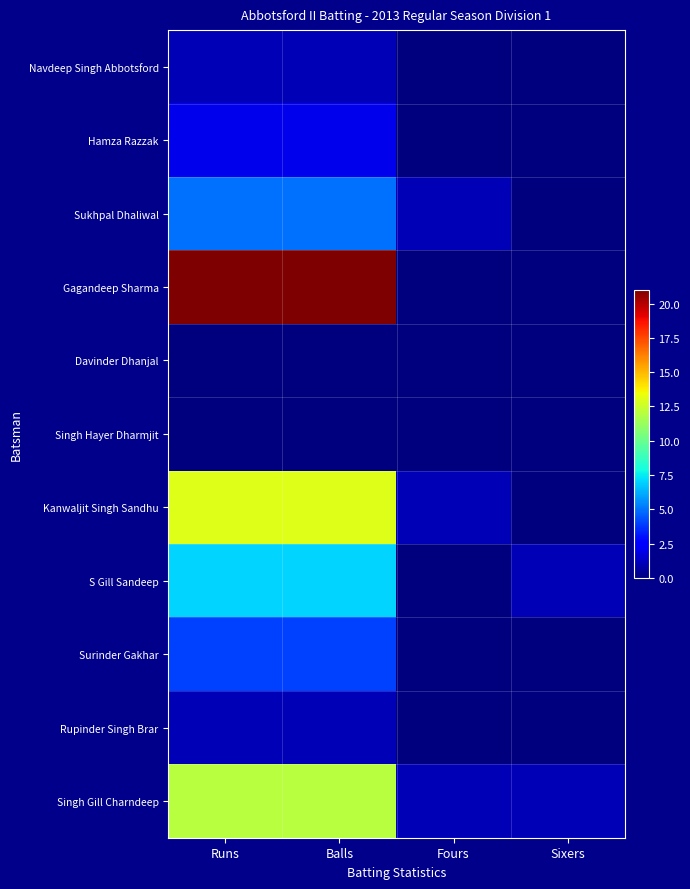

Count the number of categories in the chart.

4